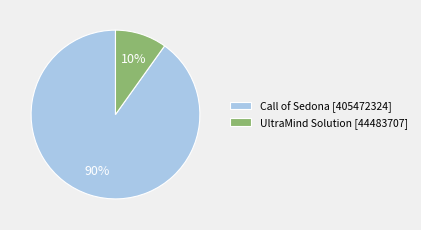

Does Call of Sedona [405472324] represent more than half of the total?

Yes